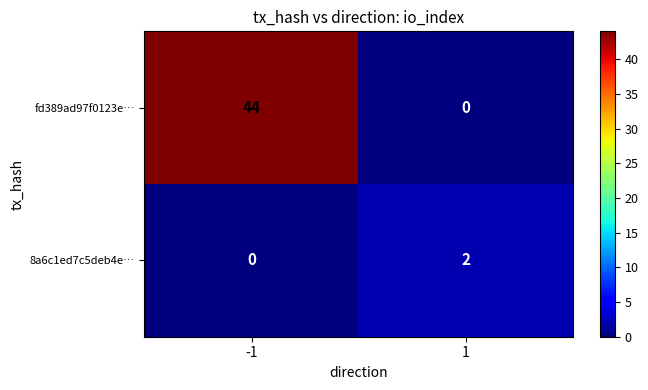

At 1, list the series in order from largest to smallest.

8a6c1ed7c5deb4e…, fd389ad97f0123e…